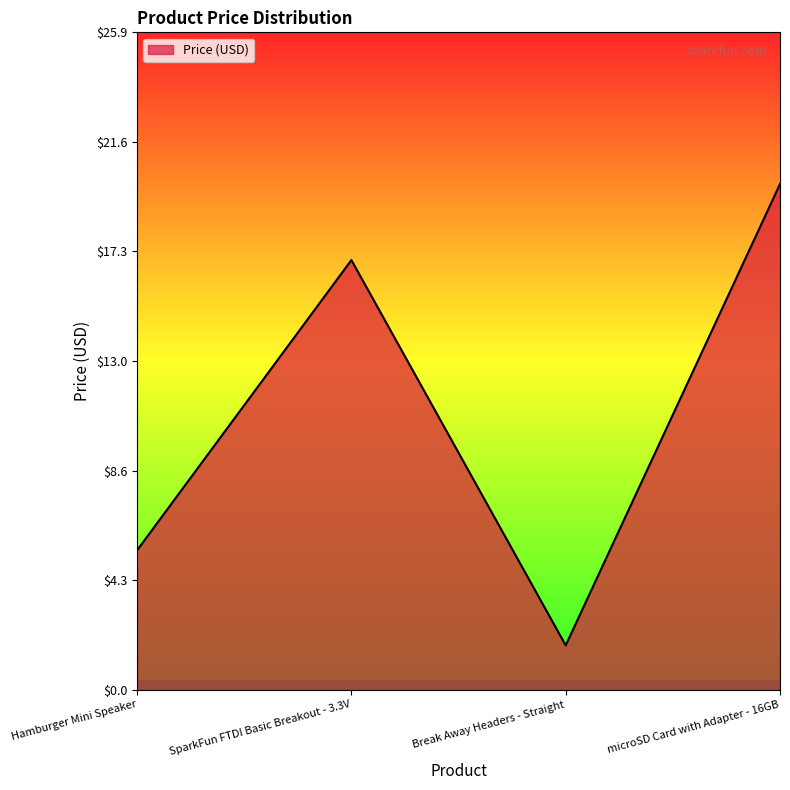

What is the average value?

11.0